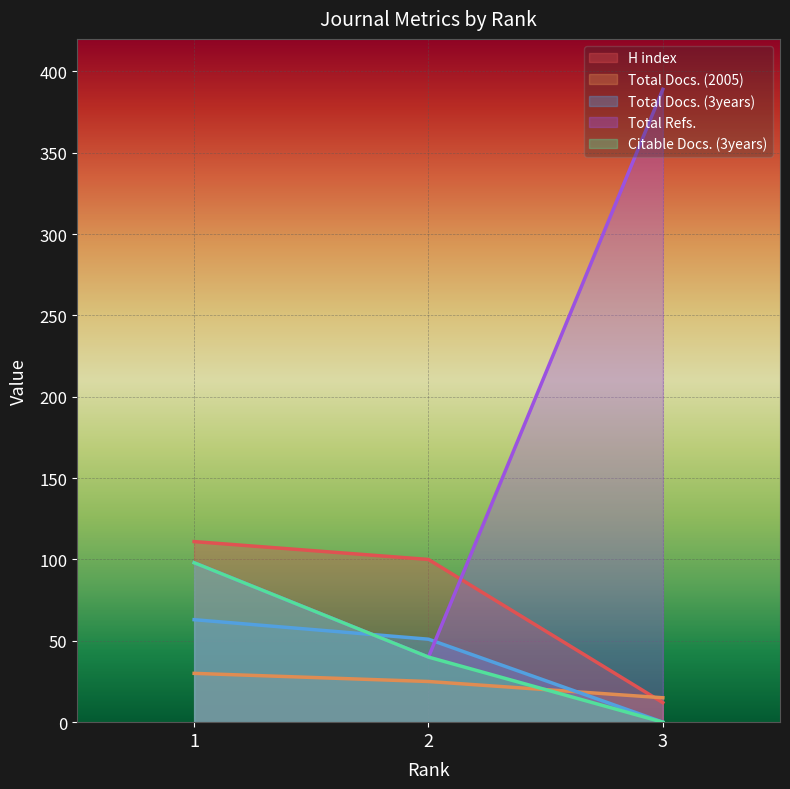

What is the maximum value for Total Docs. (3years)?

63